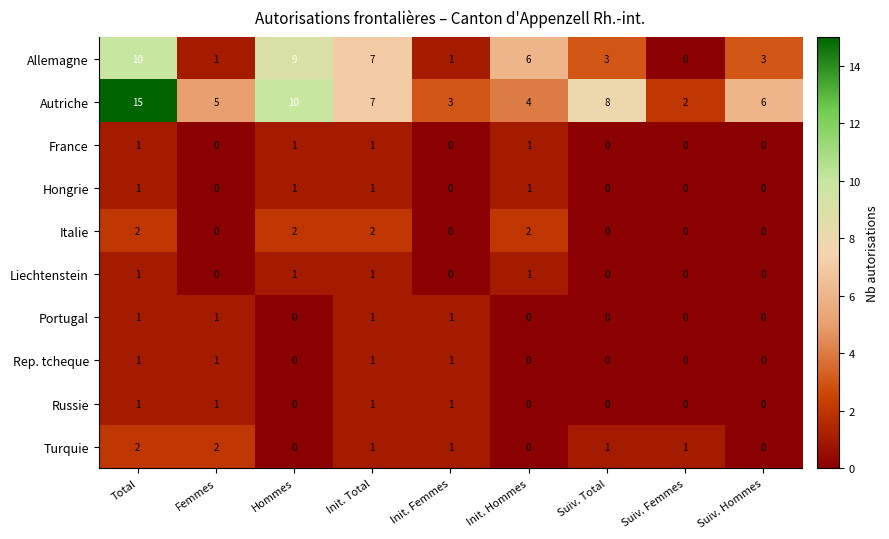

How many values in the Turquie series are below 1?

3